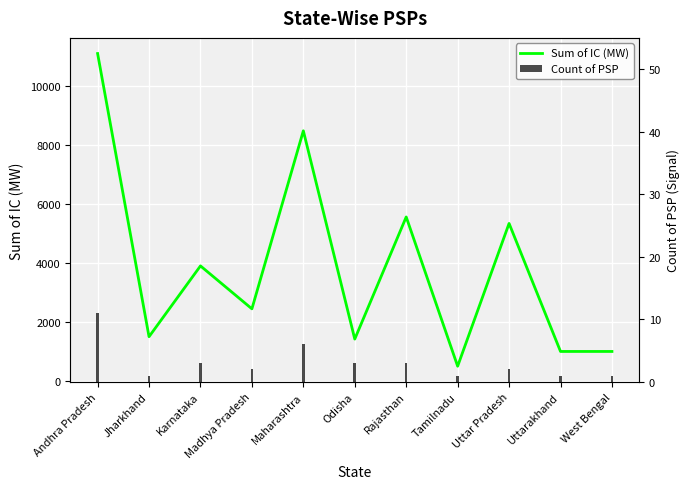

What is the greatest value displayed?

11100